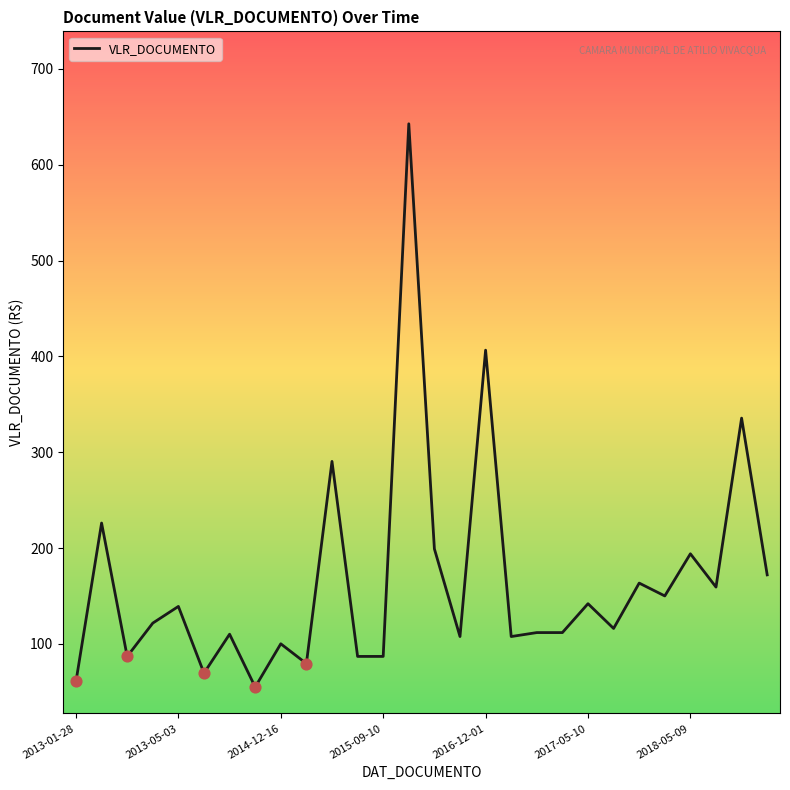

What is the minimum value shown in the chart?

55.1